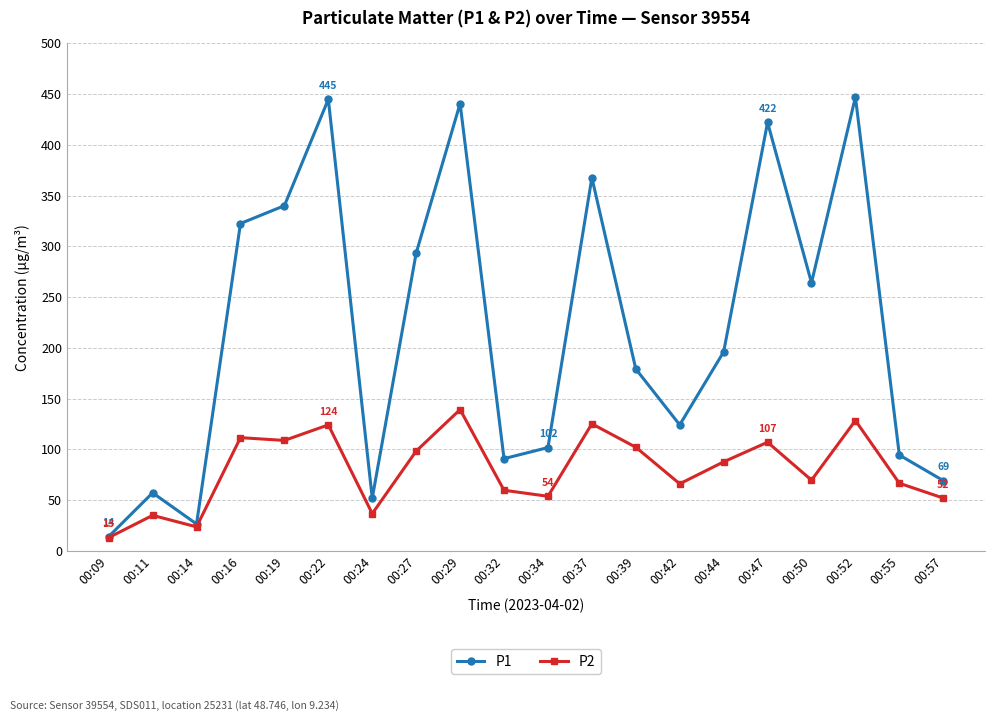

Rank the series by their average value, from highest to lowest.

P1, P2